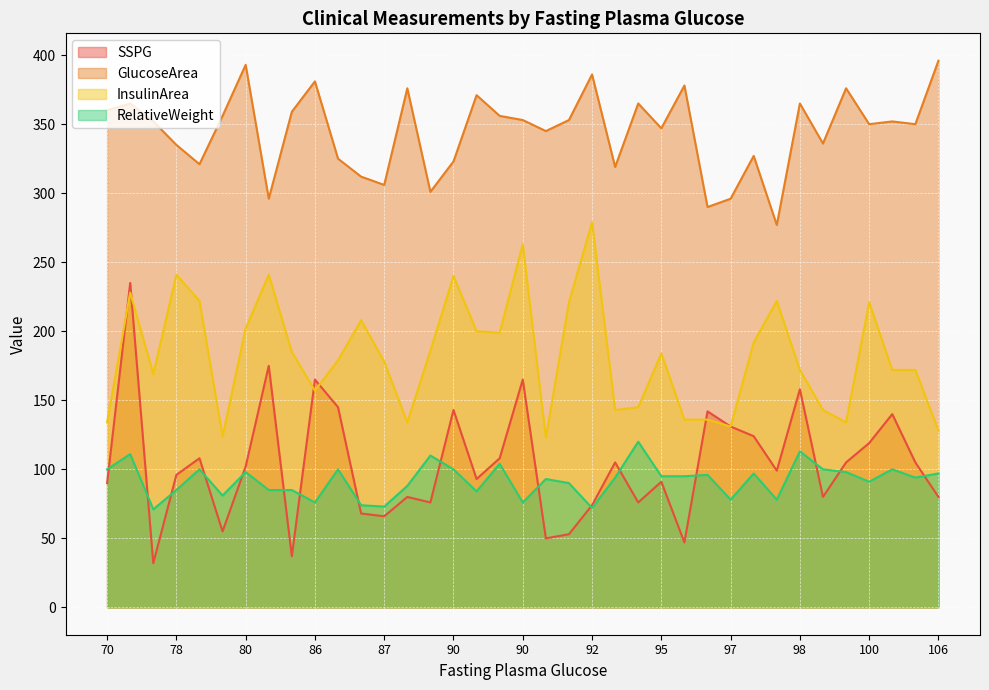

How many values in the RelativeWeight series are below 94?

17